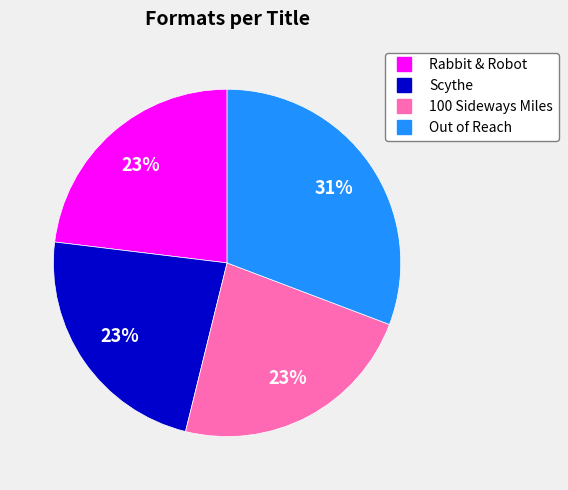

Which slice is the largest?

Out of Reach